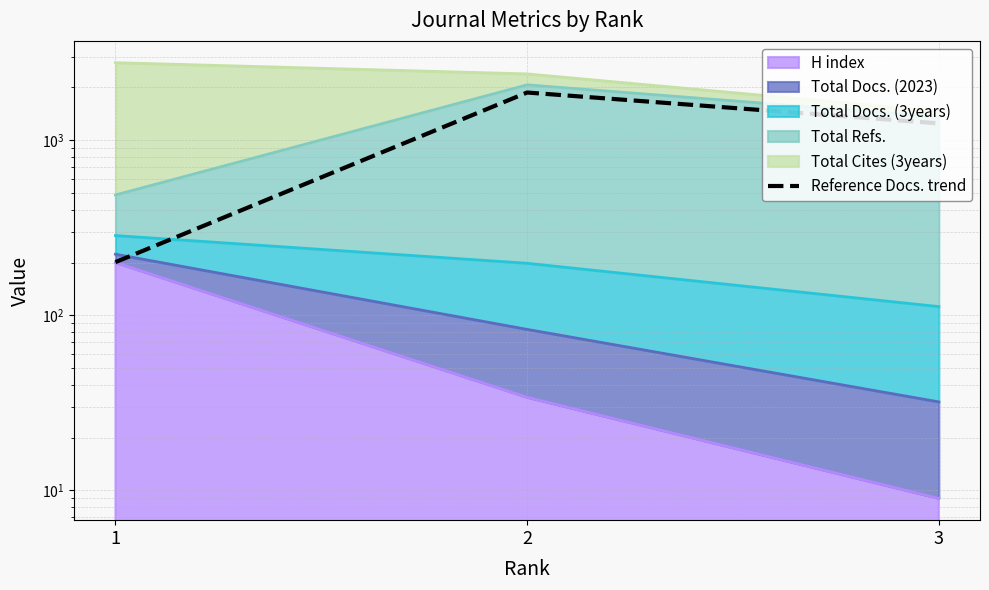

What is the sum of all values?

3316